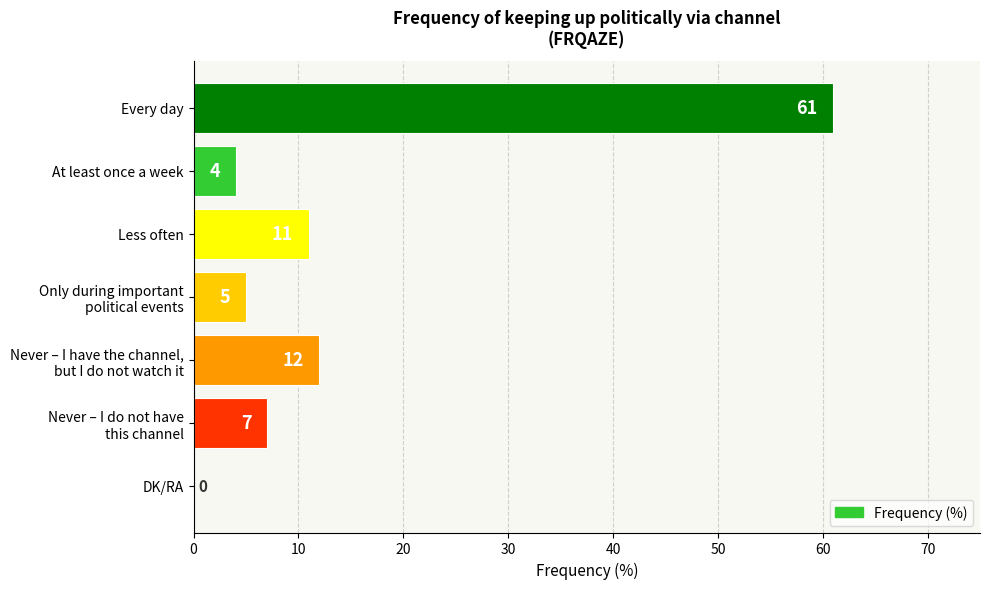

What value does the data have at Every day, to the nearest 10?

60